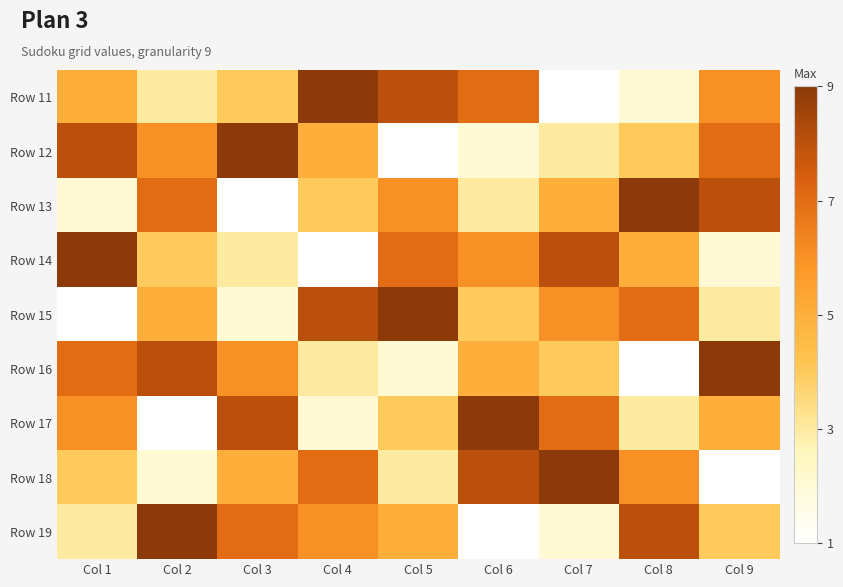

Reading left to right, what are all the values shown in this chart?

Row 11: Col 1=5	Col 2=3	Col 3=4	Col 4=9	Col 5=8	Col 6=7	Col 7=1	Col 8=2	Col 9=6
Row 12: Col 1=8	Col 2=6	Col 3=9	Col 4=5	Col 5=1	Col 6=2	Col 7=3	Col 8=4	Col 9=7
Row 13: Col 1=2	Col 2=7	Col 3=1	Col 4=4	Col 5=6	Col 6=3	Col 7=5	Col 8=9	Col 9=8
Row 14: Col 1=9	Col 2=4	Col 3=3	Col 4=1	Col 5=7	Col 6=6	Col 7=8	Col 8=5	Col 9=2
Row 15: Col 1=1	Col 2=5	Col 3=2	Col 4=8	Col 5=9	Col 6=4	Col 7=6	Col 8=7	Col 9=3
Row 16: Col 1=7	Col 2=8	Col 3=6	Col 4=3	Col 5=2	Col 6=5	Col 7=4	Col 8=1	Col 9=9
Row 17: Col 1=6	Col 2=1	Col 3=8	Col 4=2	Col 5=4	Col 6=9	Col 7=7	Col 8=3	Col 9=5
Row 18: Col 1=4	Col 2=2	Col 3=5	Col 4=7	Col 5=3	Col 6=8	Col 7=9	Col 8=6	Col 9=1
Row 19: Col 1=3	Col 2=9	Col 3=7	Col 4=6	Col 5=5	Col 6=1	Col 7=2	Col 8=8	Col 9=4